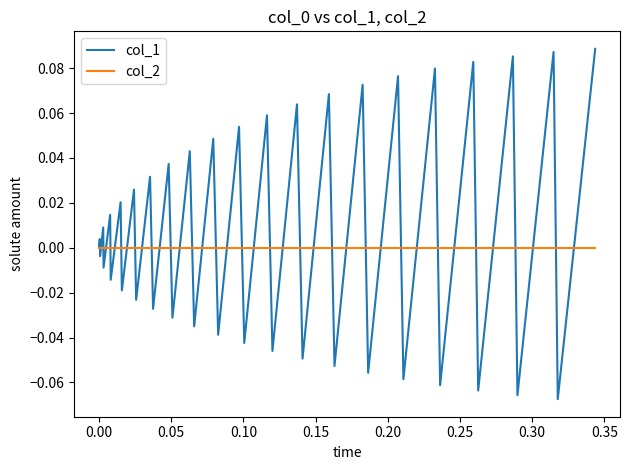

What is the sum of all col_1 values?

0.3